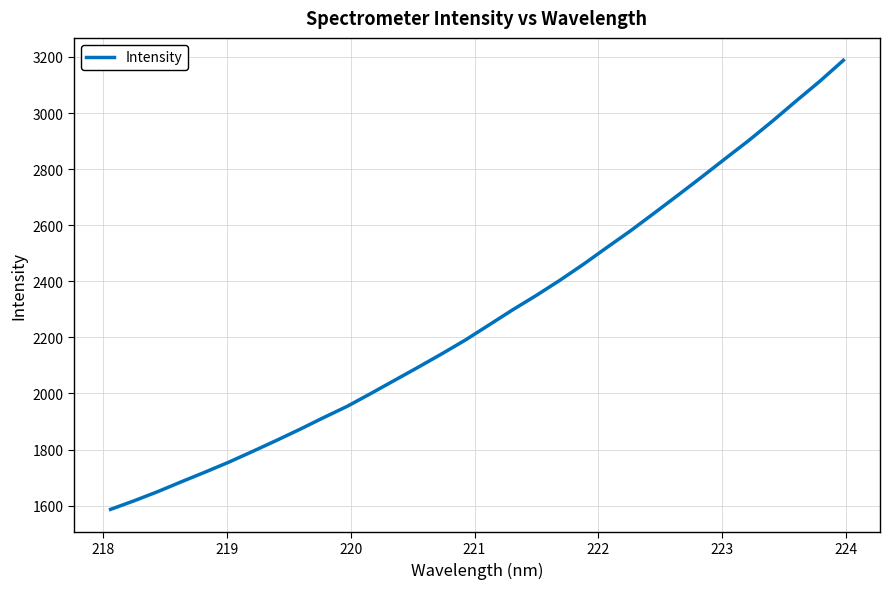

What is the maximum value shown in the chart?

3187.9